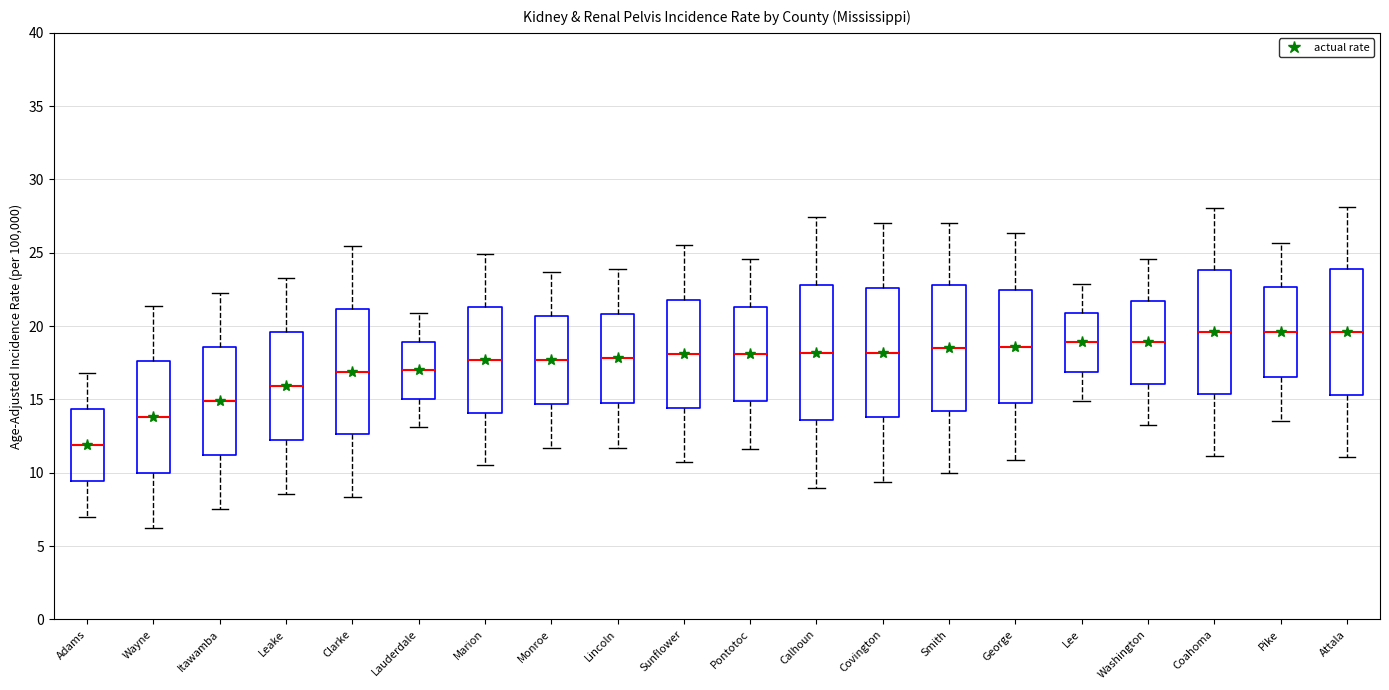

Which box has the lowest median line?

Adams